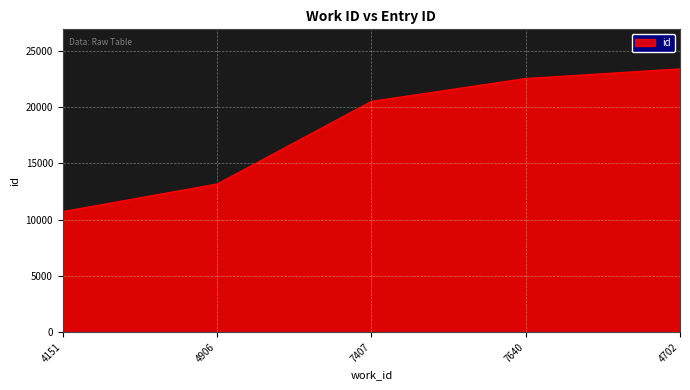

True or false: there are more than 2 points higher than both neighbors.

False